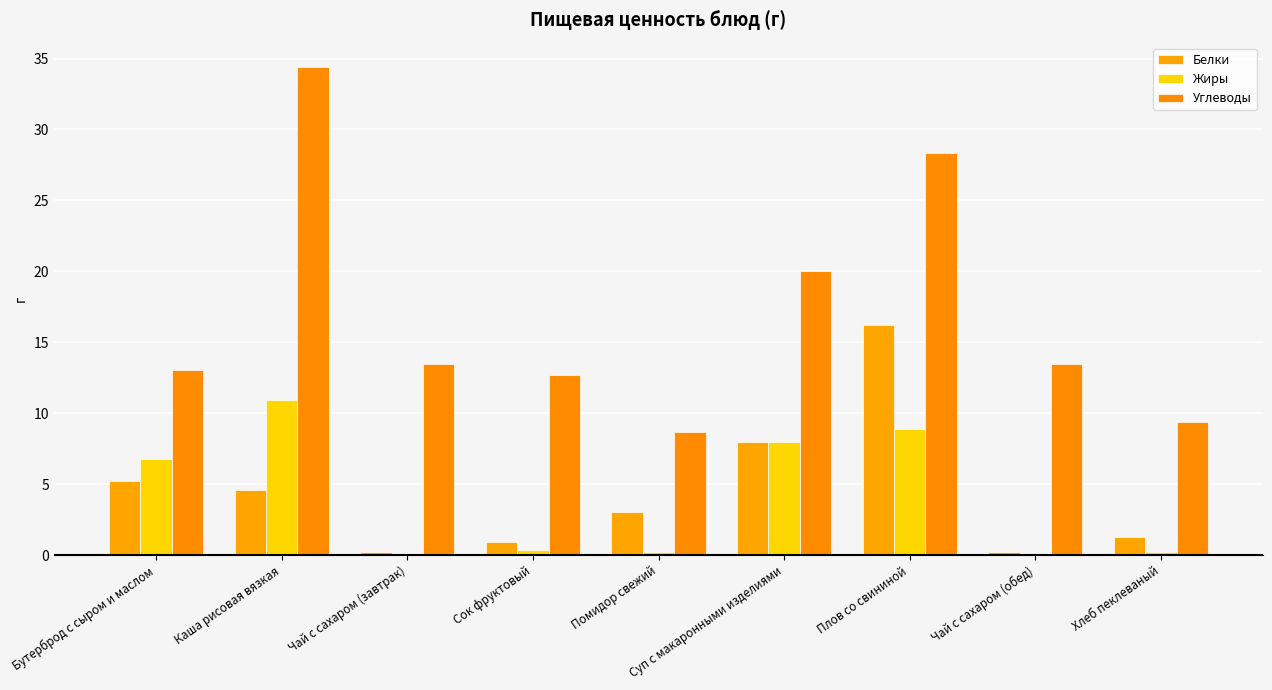

List the series in order of their peak value, lowest first.

Жиры, Белки, Углеводы